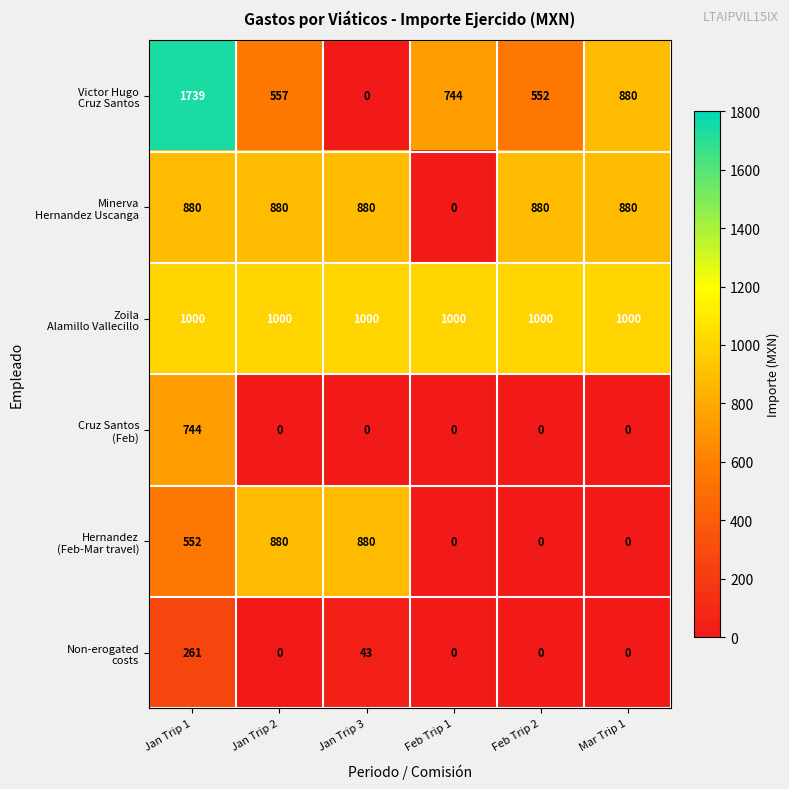

What is the difference between the highest and lowest values at Jan Trip 1?

1478